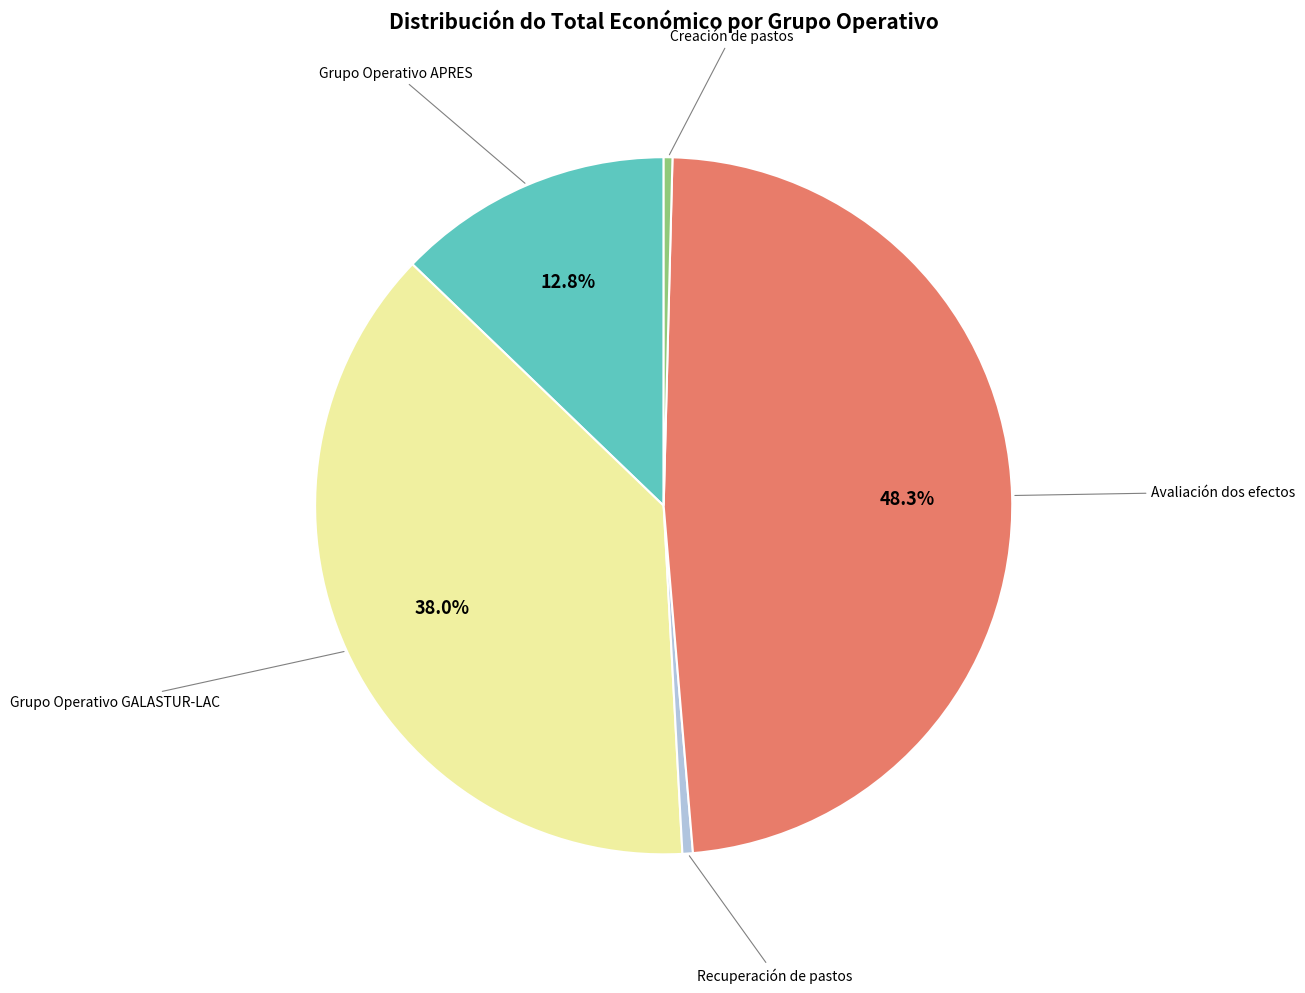

Does any single category account for the majority?

No